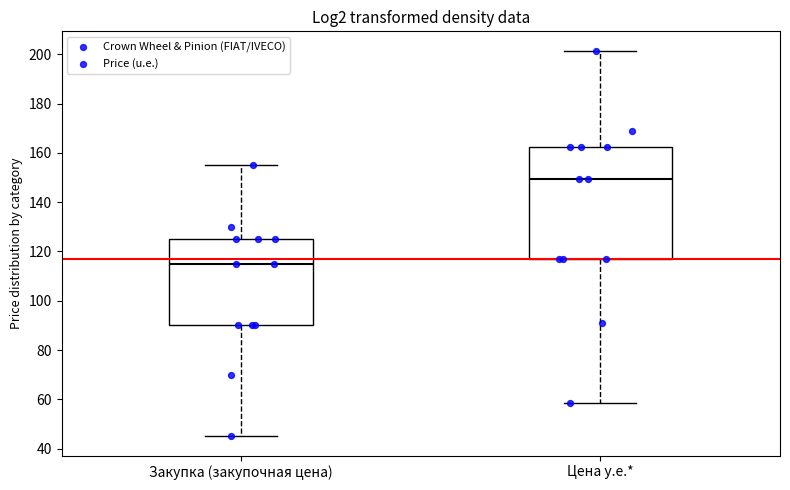

Which box's median line is the lowest?

Закупка (закупочная цена)